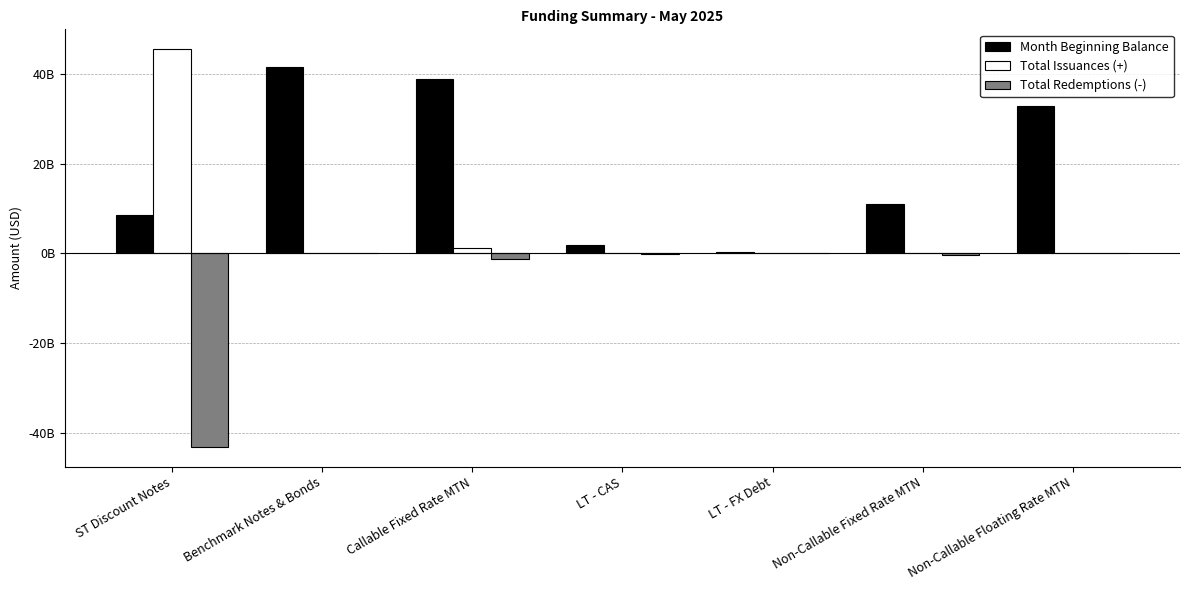

Which series has the largest total across all categories?

Month Beginning Balance